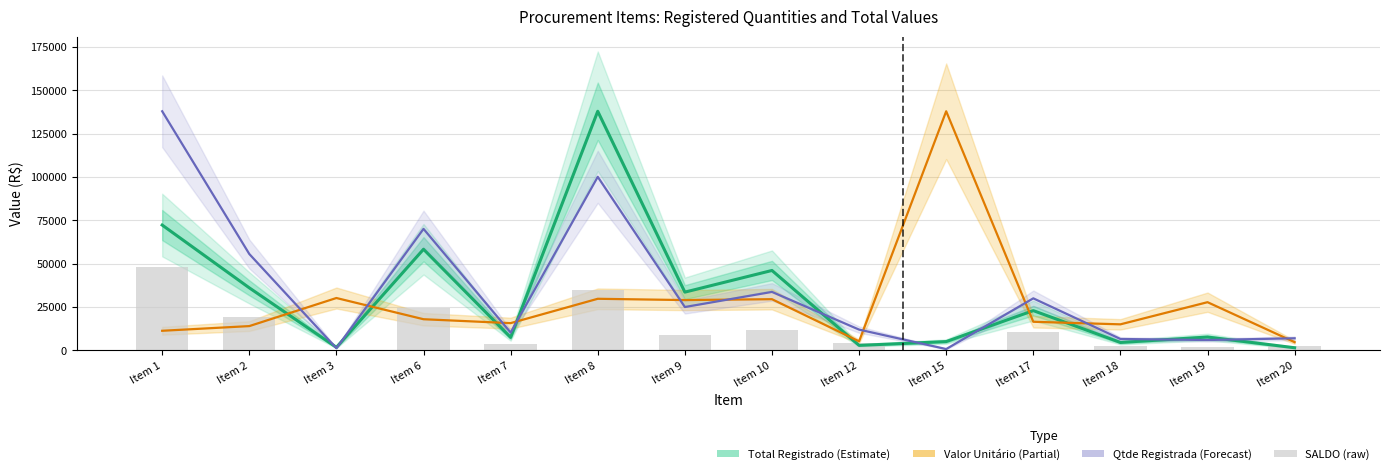

True or false: Valor Unitário (Partial) has a value of 29551.7 at Item 10.

True